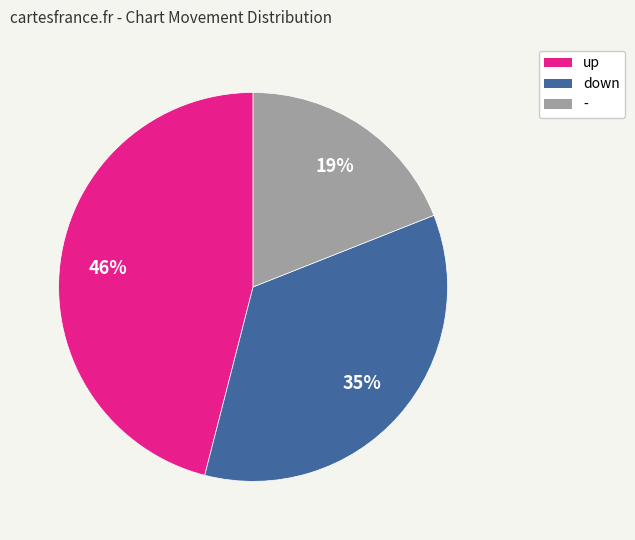

What percentage is the up slice, to the nearest percent?

46%